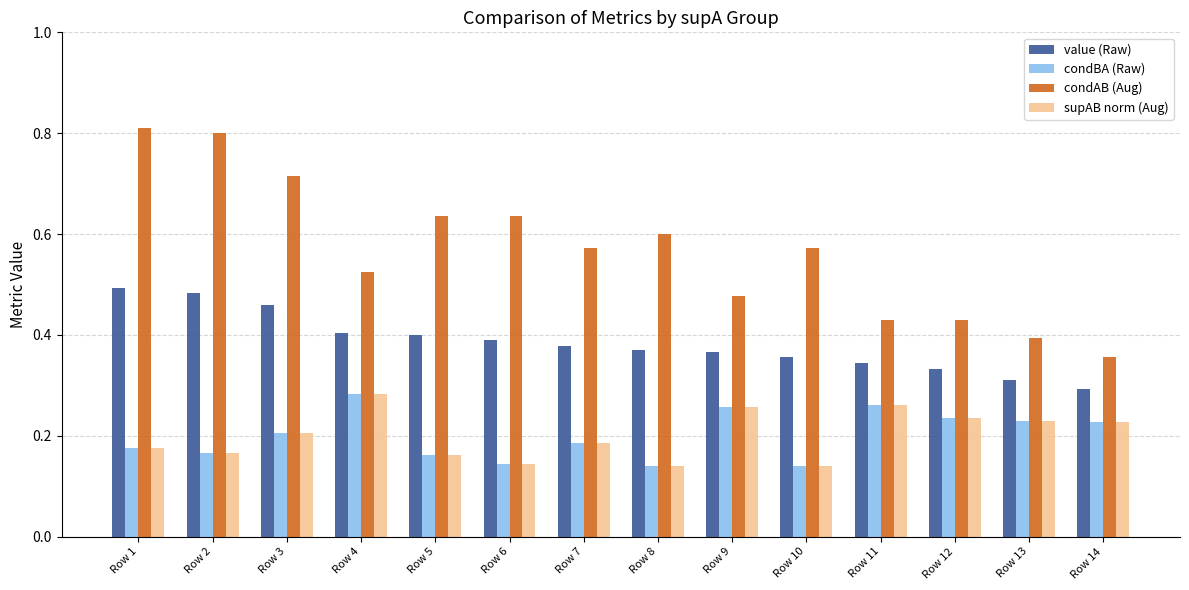

At how many categories does at least one series exceed 0?

14